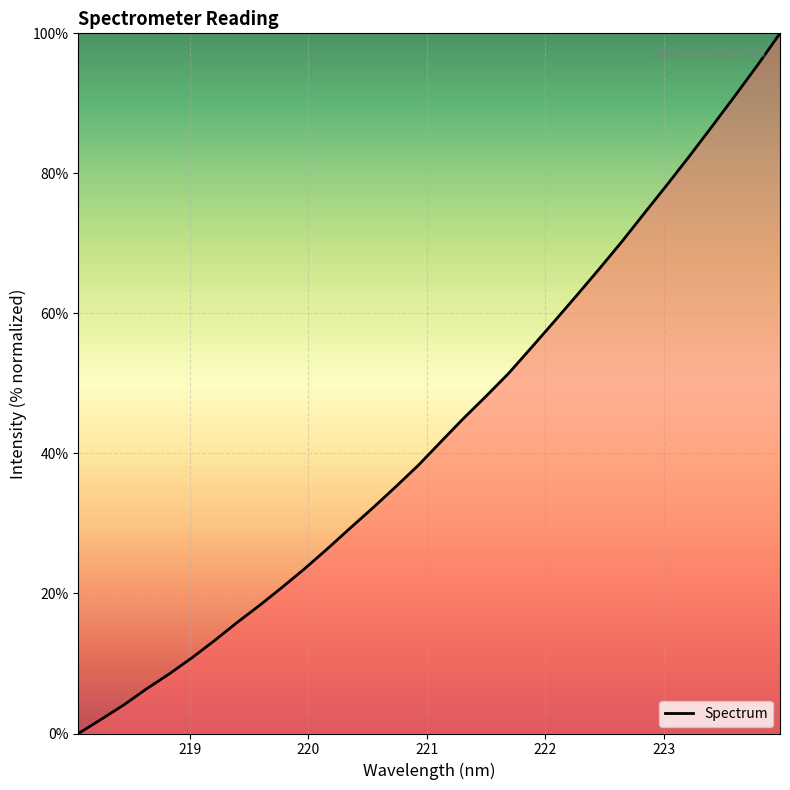

What is the maximum value shown in the chart?

100.0